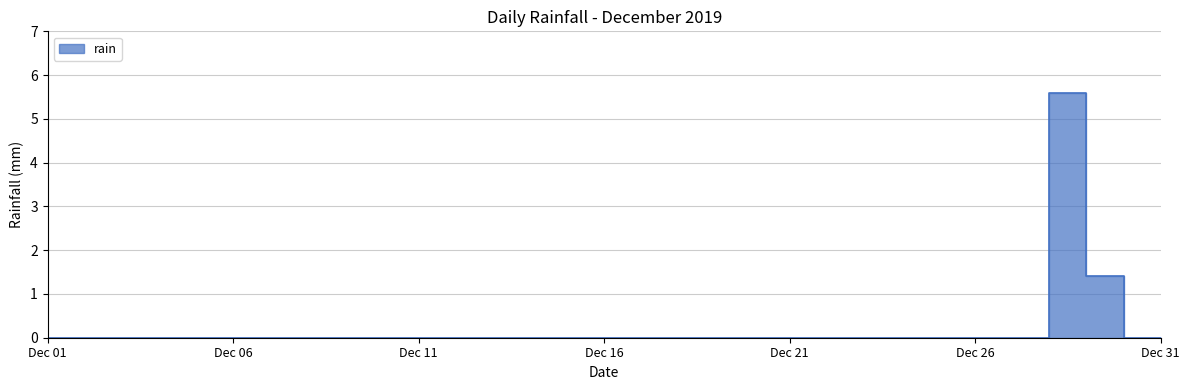

Which has a higher value, 2019-12-30 or 2019-12-14?

2019-12-30